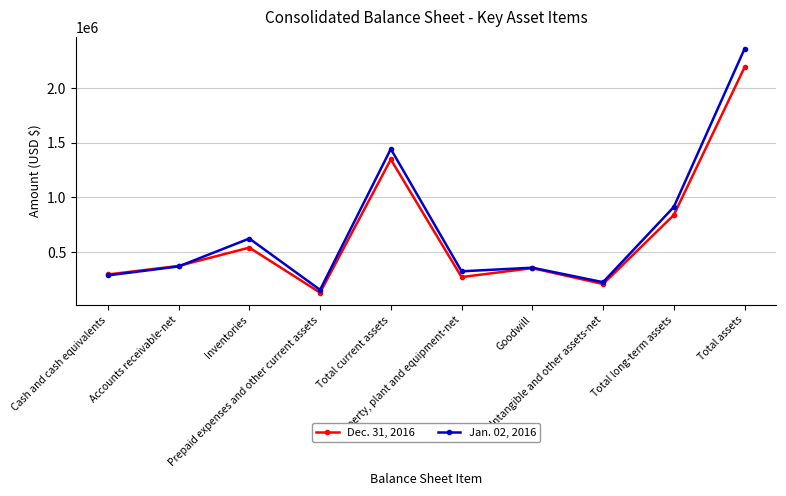

True or false: Dec. 31, 2016 has more than 1 interior local peaks.

True